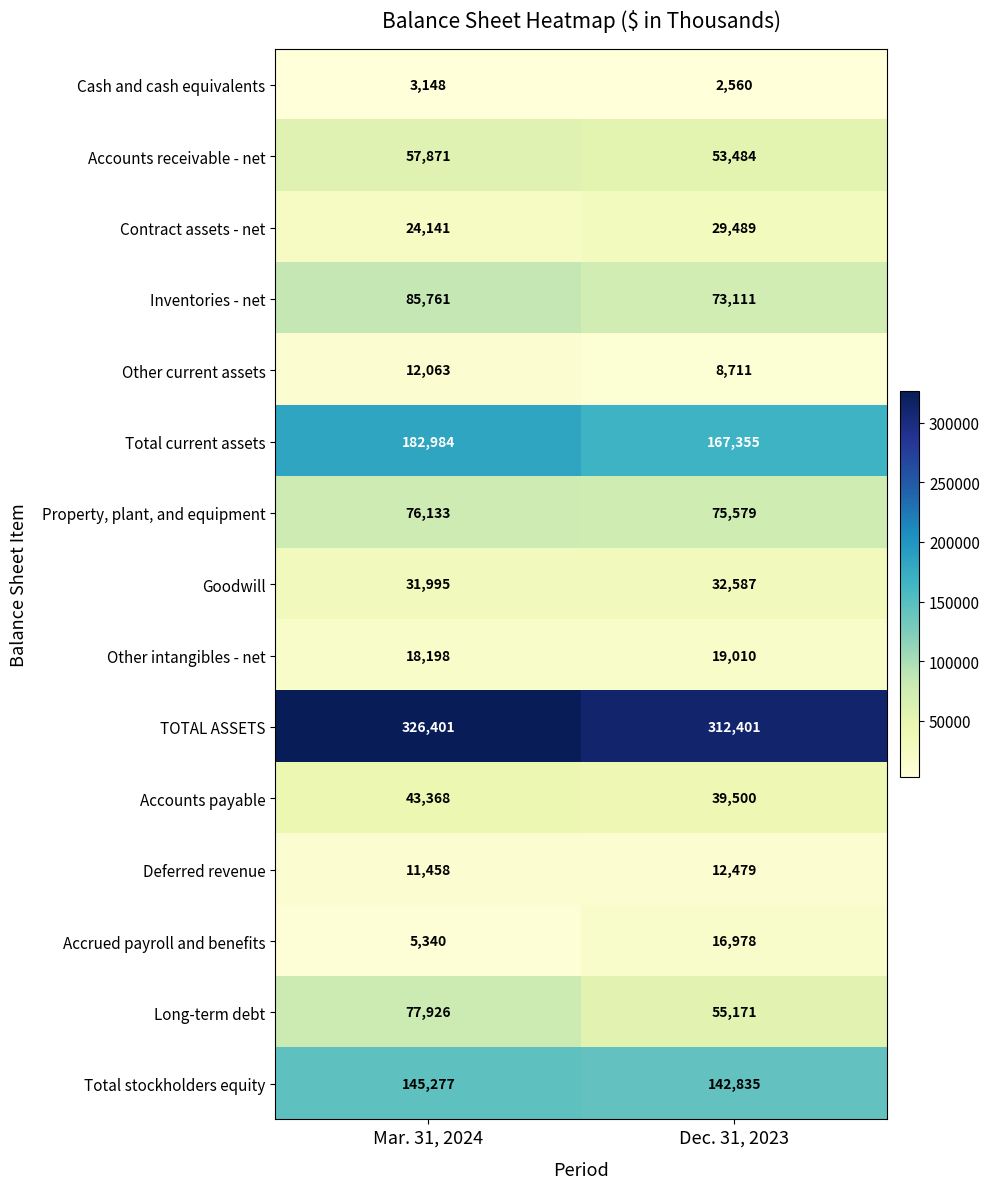

What is the sum of all Contract assets - net values?

53630